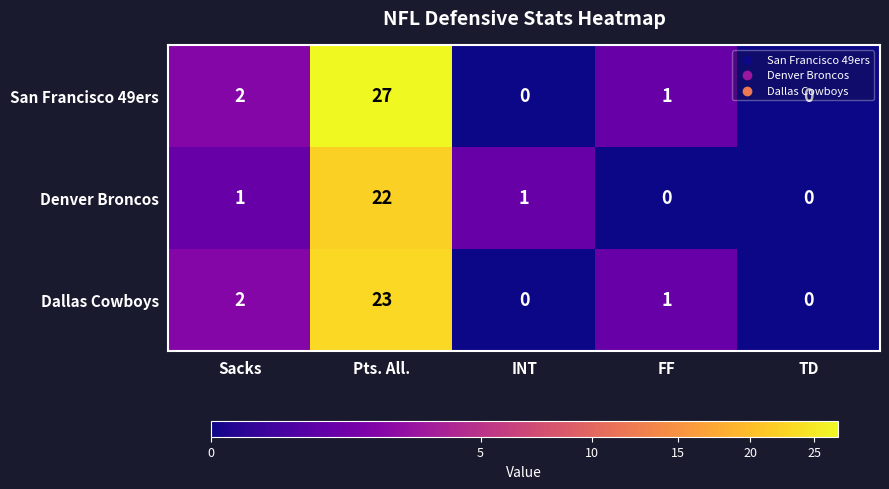

Between Pts. All. and FF, which series saw the biggest shift?

San Francisco 49ers